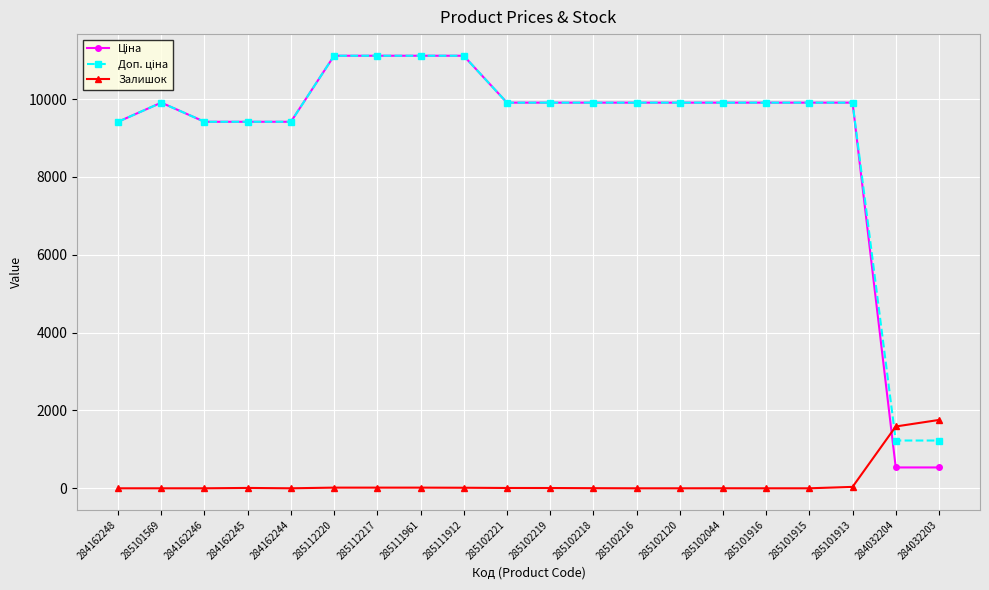

Where does the Залишок series first go above 7?

284162245